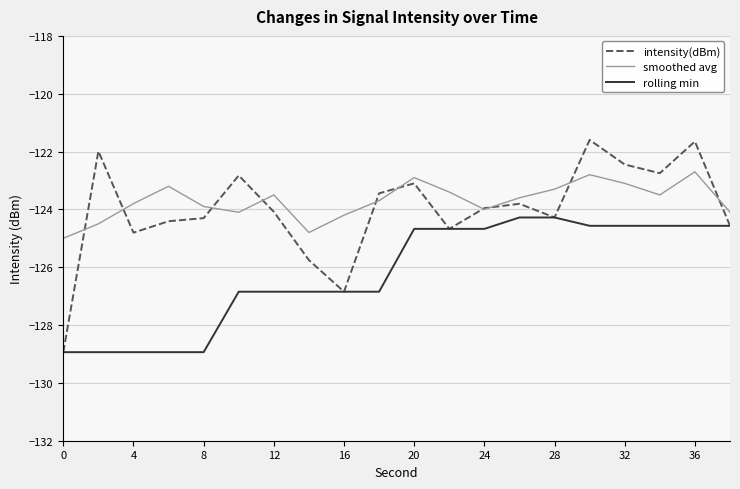

Which series has the widest spread of values?

intensity(dBm)